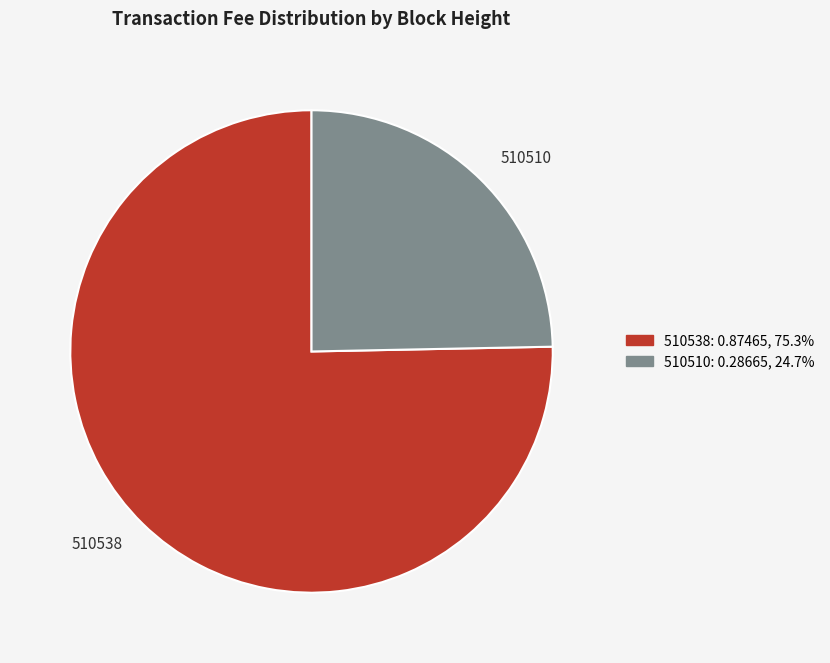

Count the number of slices in the pie.

2